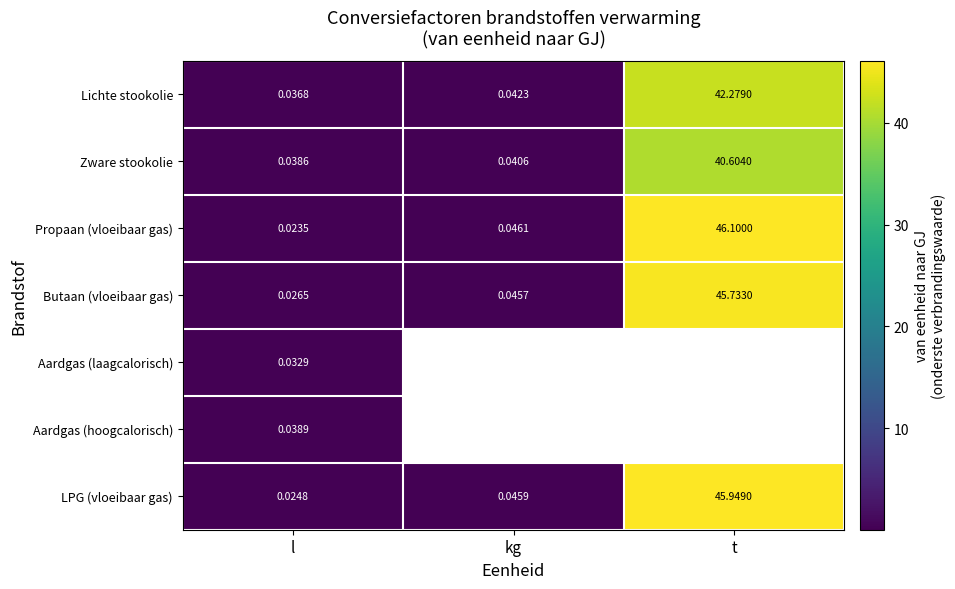

At which label does LPG (vloeibaar gas) reach its minimum?

l